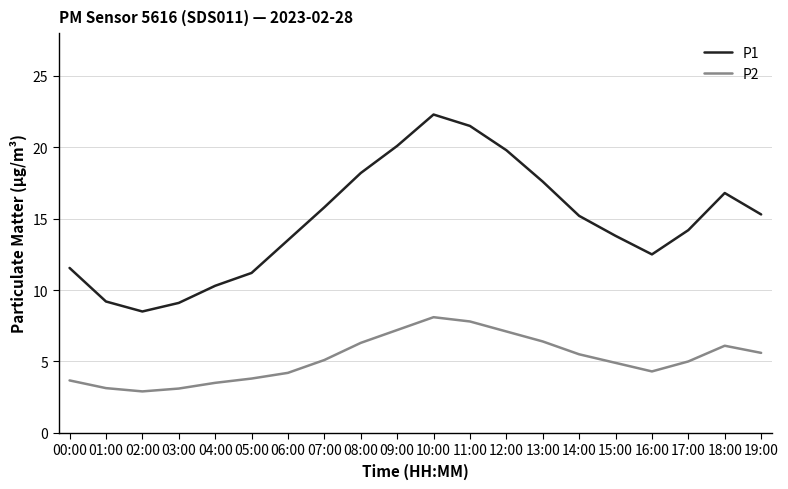

What is the spread (max minus min) of values at 09:00?

12.9